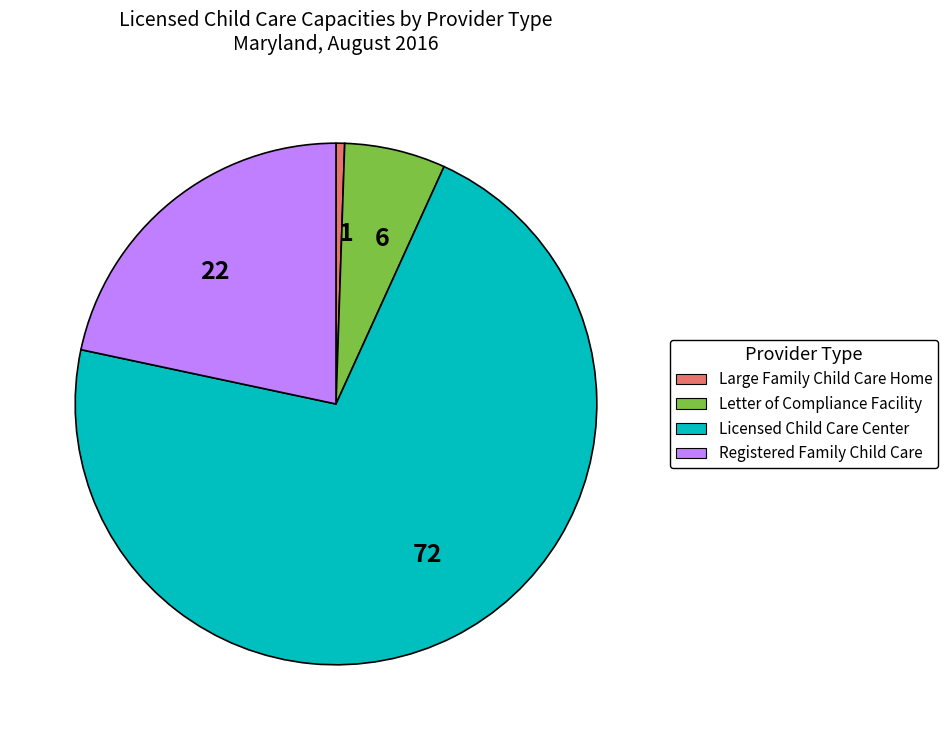

Which slice represents more than half of the pie?

72